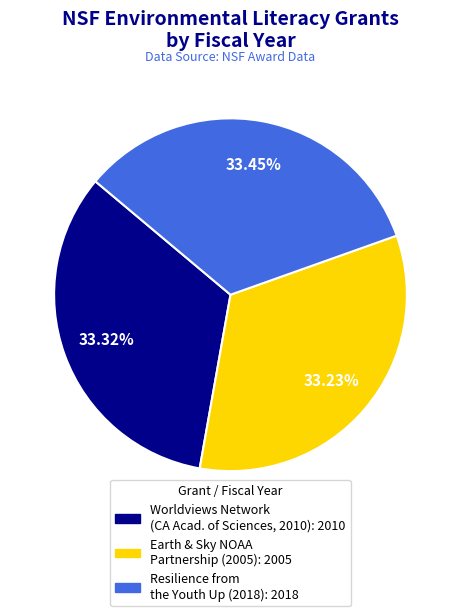

Is there a majority slice in this chart?

No